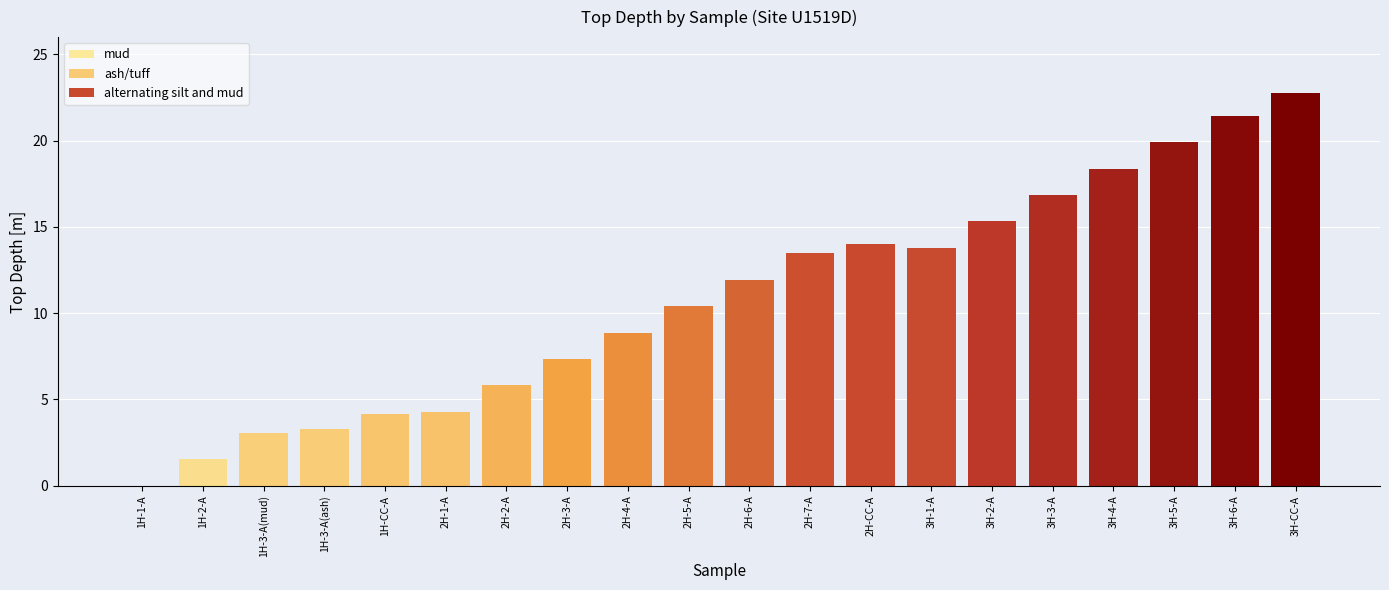

What is the average value?

10.8